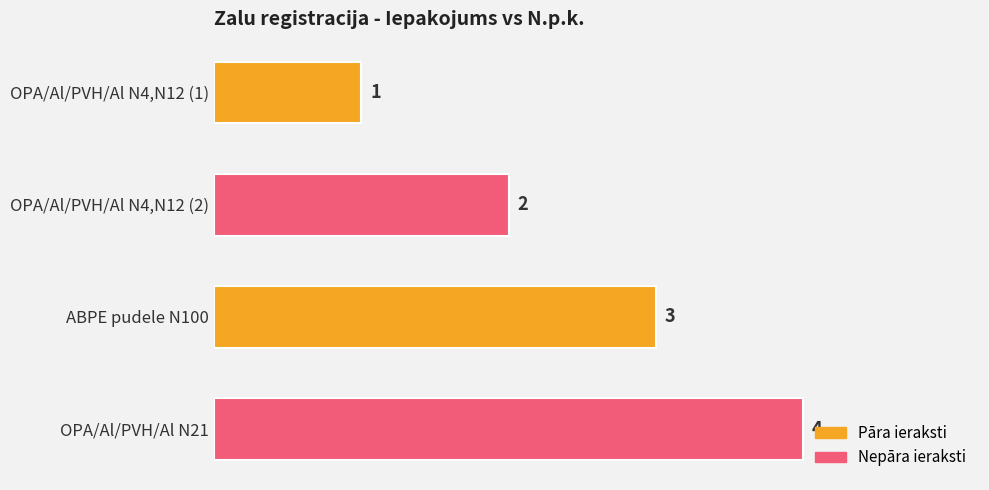

How many bars are there in total?

4